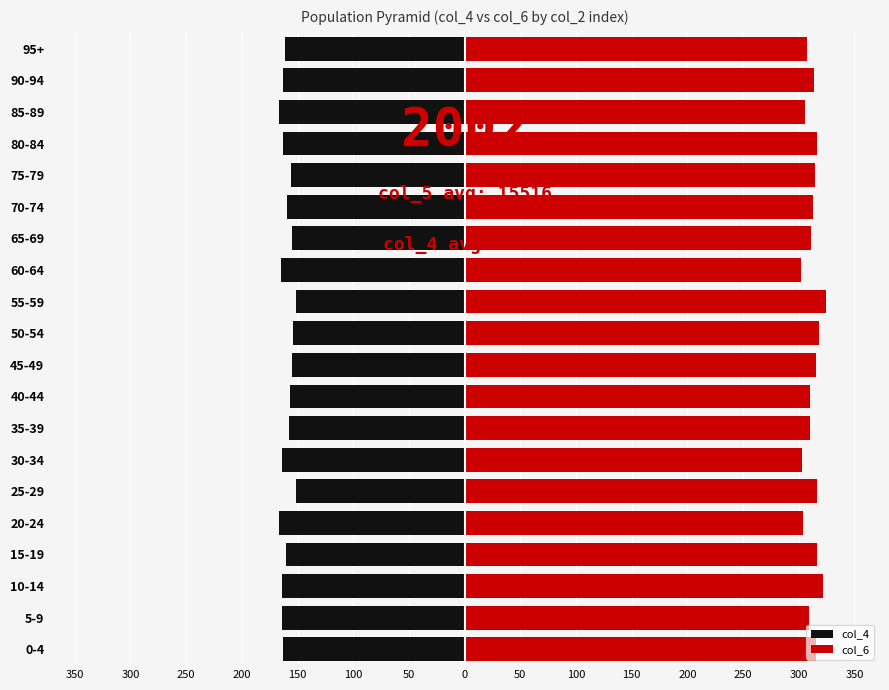

What are all the series names shown in the legend?

col_4, col_6